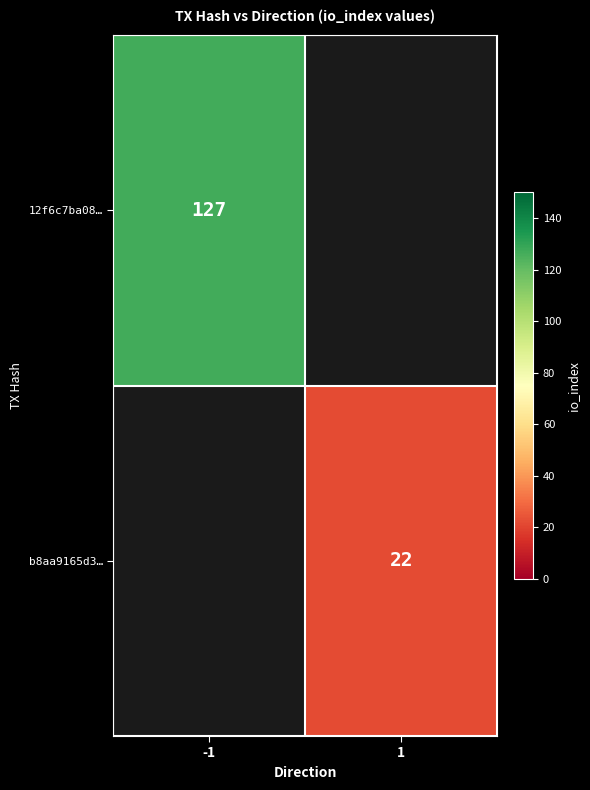

True or false: b8aa9165d3… has a value of 22 at 1.

True